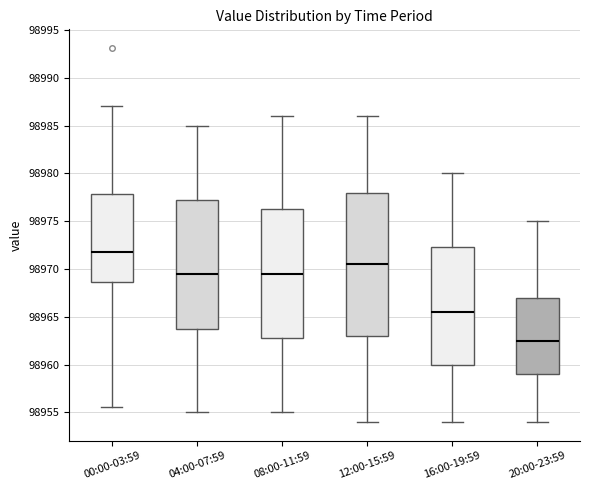

Which box's median line is the lowest?

20:00-23:59